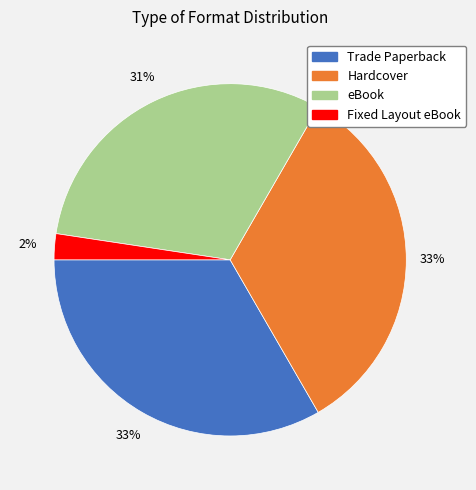

Which slice is the smallest?

Fixed Layout eBook